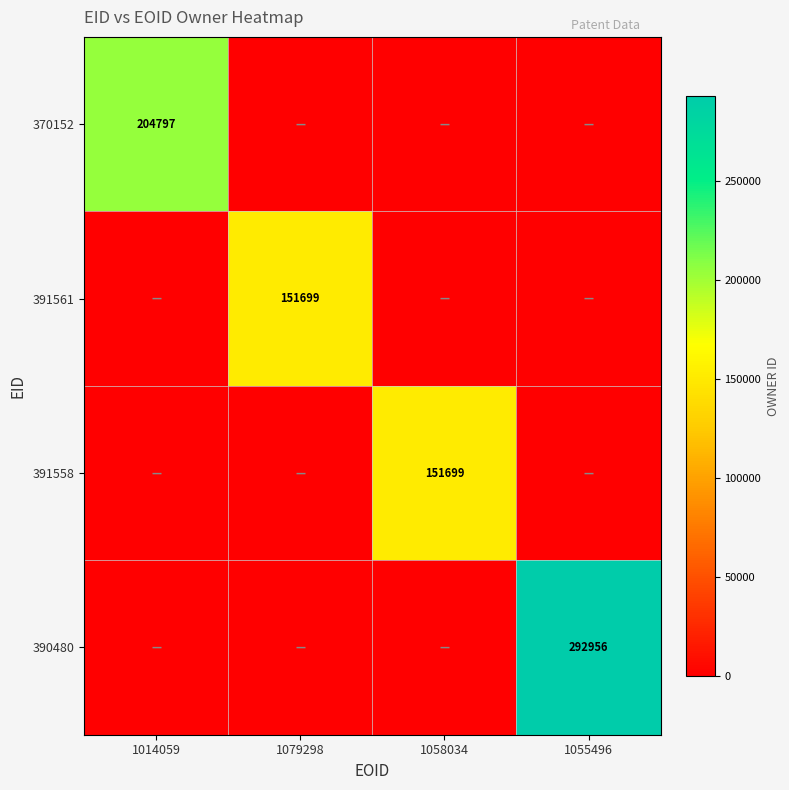

The value of 390480 at 1055496 is 407278. True or false?

False